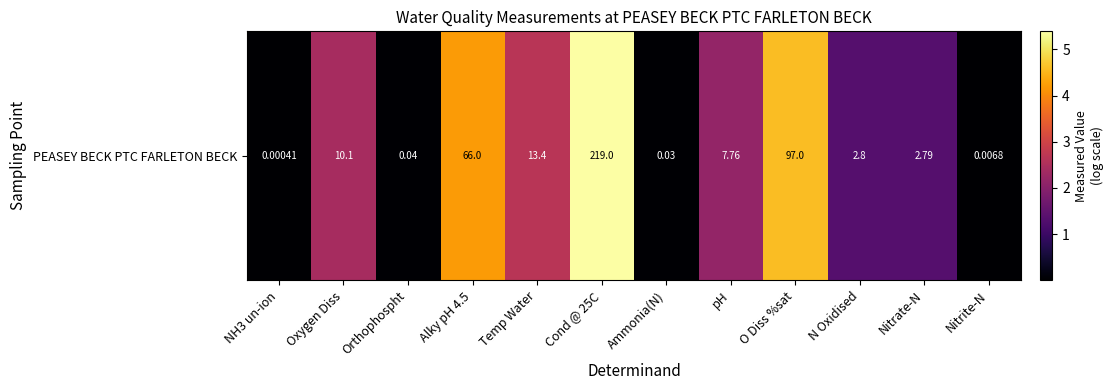

What is the average value?

2.0